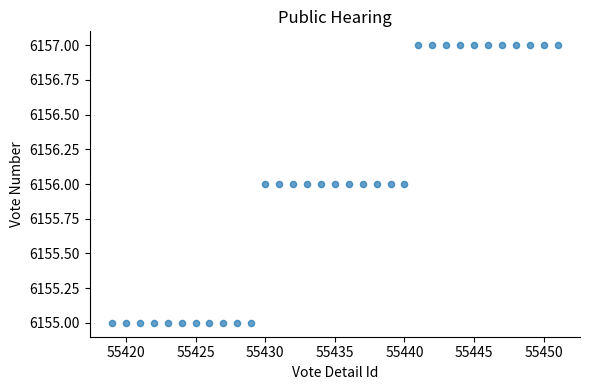

What is the range of X values (max minus min)?

32